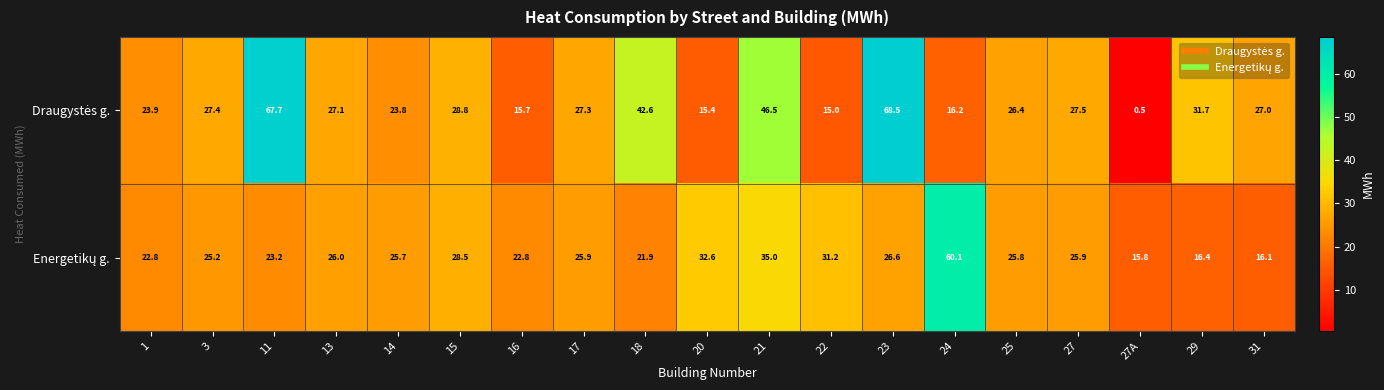

What is the difference between the highest and lowest values at 27?

1.6